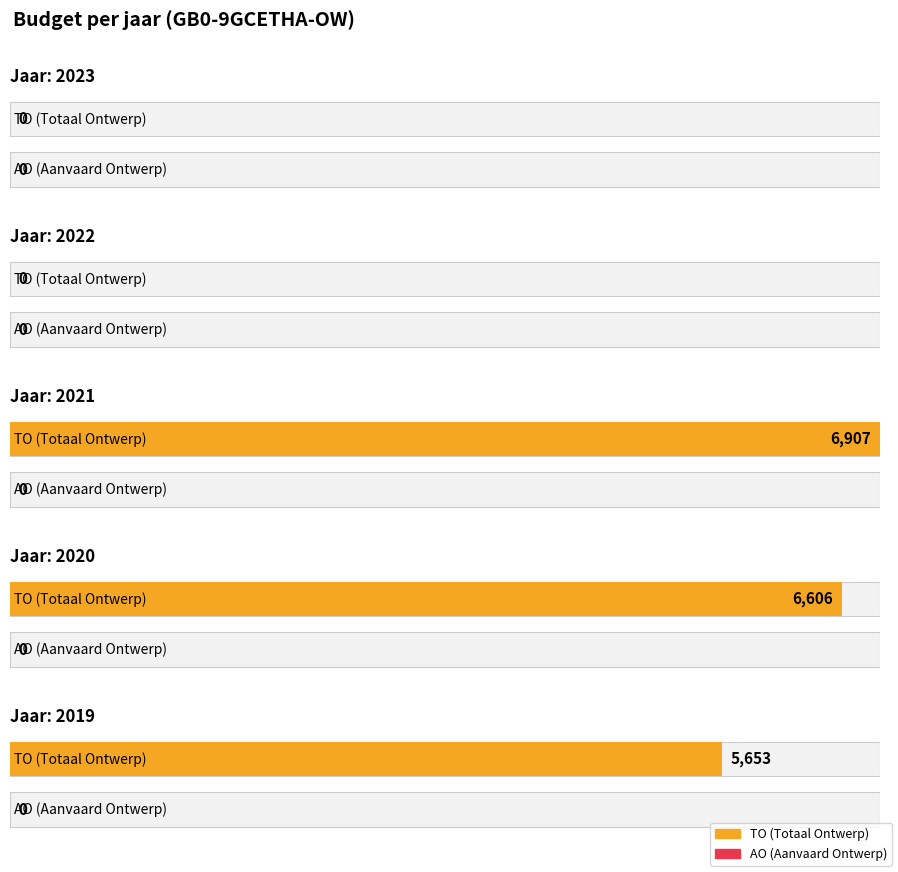

The value of TO at 2023 Opmaak ontwerp is 0. True or false?

True